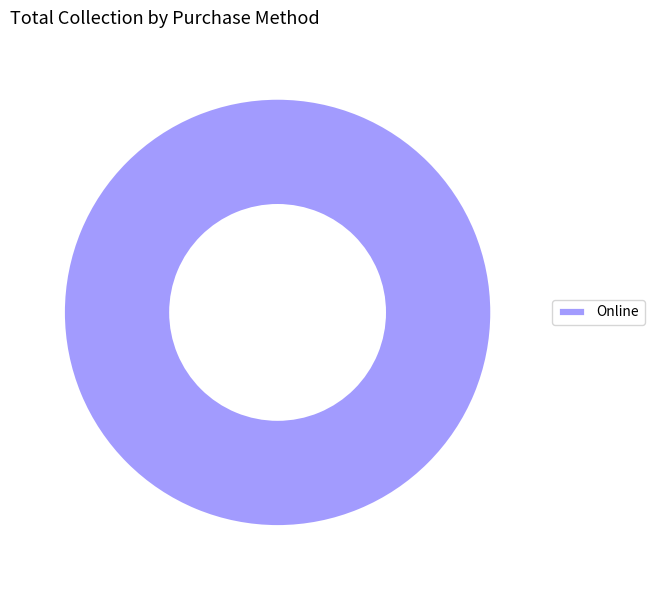

Rank the categories by value from lowest to highest.

Online